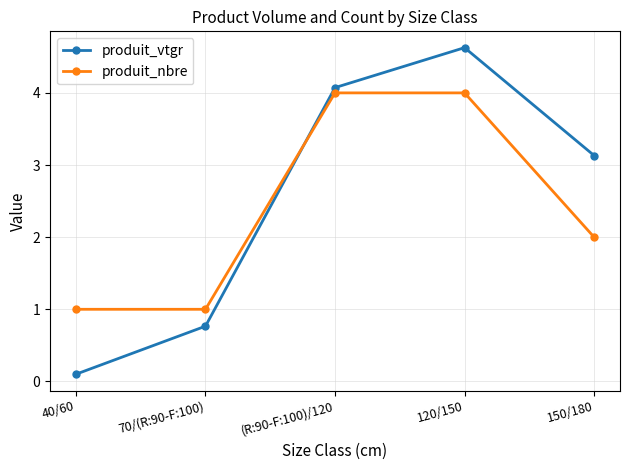

Reading right to left, what are all the values shown in this chart?

produit_vtgr: 150/180=3.1	120/150=4.6	(R:90-F:100)/120=4.1	70/(R:90-F:100)=0.8	40/60=0.1
produit_nbre: 150/180=2.0	120/150=4.0	(R:90-F:100)/120=4.0	70/(R:90-F:100)=1.0	40/60=1.0